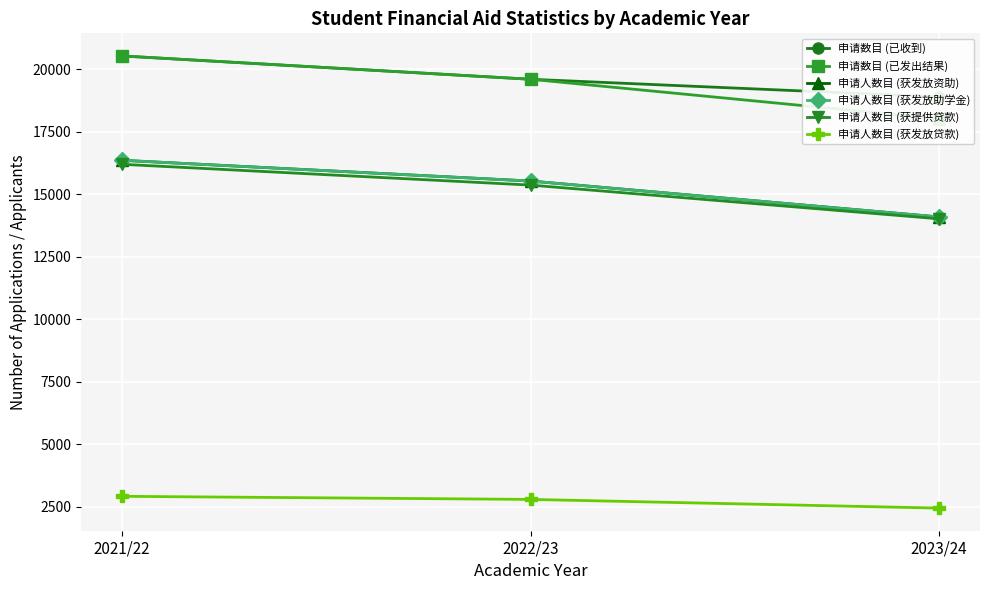

What is the label of the 2nd point from the right?

2022/23